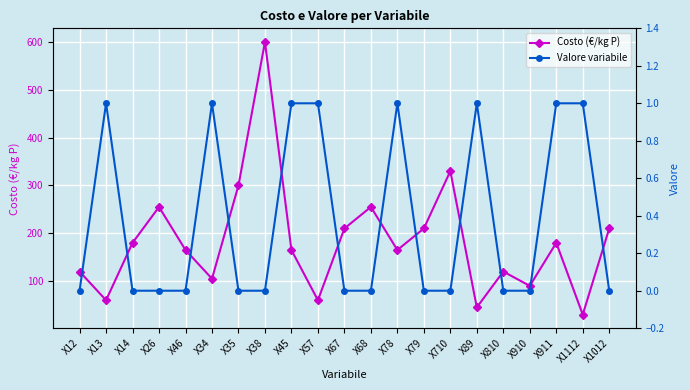

How many Valore variabile values are between 0 and 1?

21